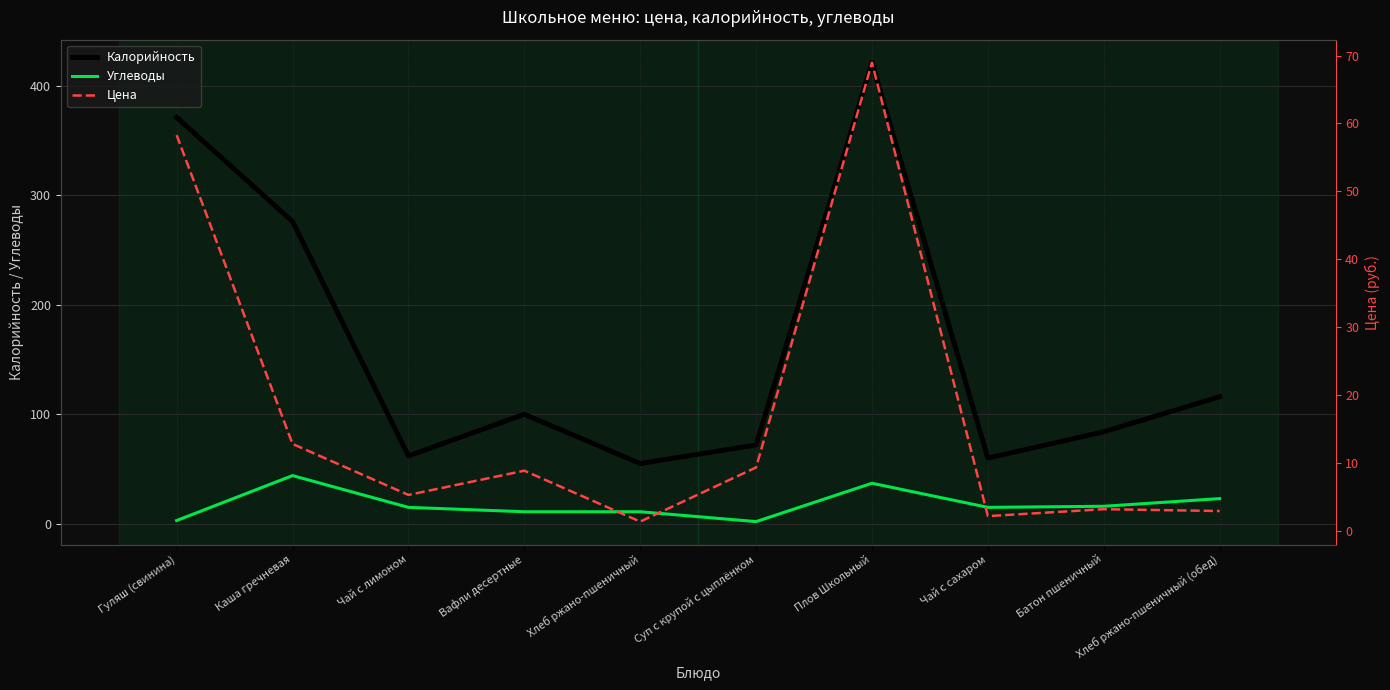

List the labels in order of Углеводы value, smallest first.

Суп с крупой с цыплёнком, Гуляш (свинина), Вафли десертные, Хлеб ржано-пшеничный, Чай с лимоном, Чай с сахаром, Батон пшеничный, Хлеб ржано-пшеничный (обед), Плов Школьный, Каша гречневая